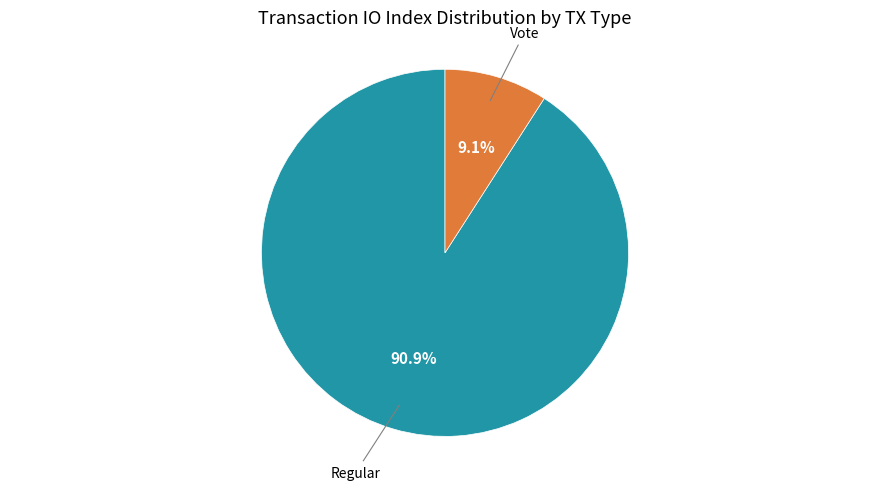

How many segments does this pie chart have?

2